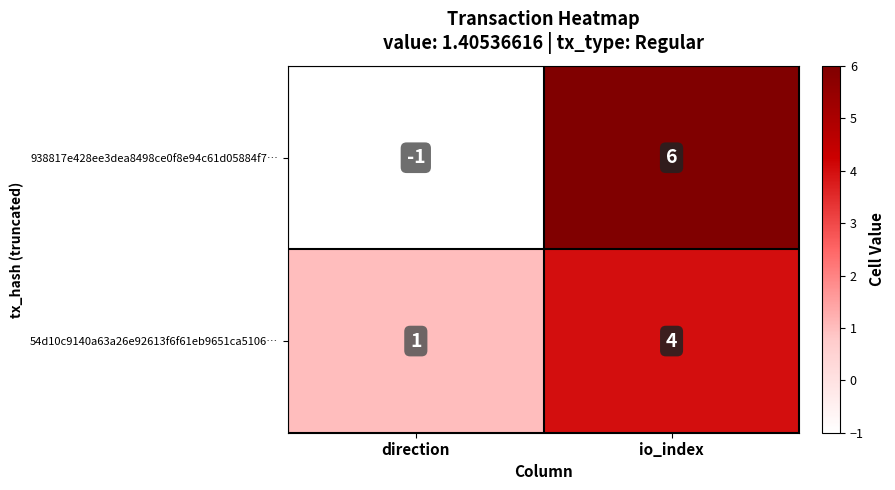

Which series has the largest range (max minus min)?

938817e428ee3dea8498ce0f8e94c61d05884f7…